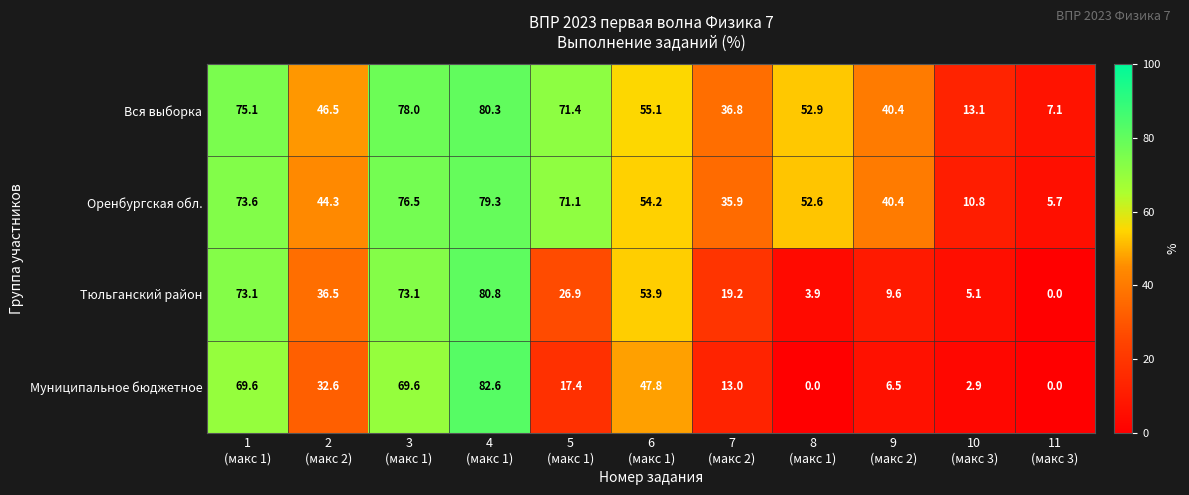

What is the average value of the Оренбургская обл. series?

49.5